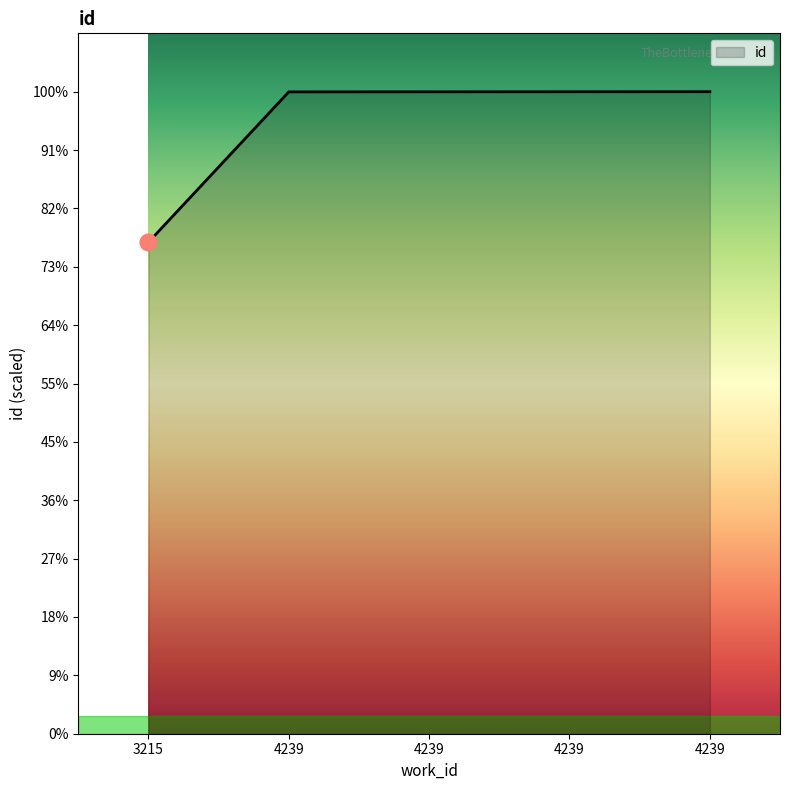

Is this an area chart (filled region under the line)?

Yes